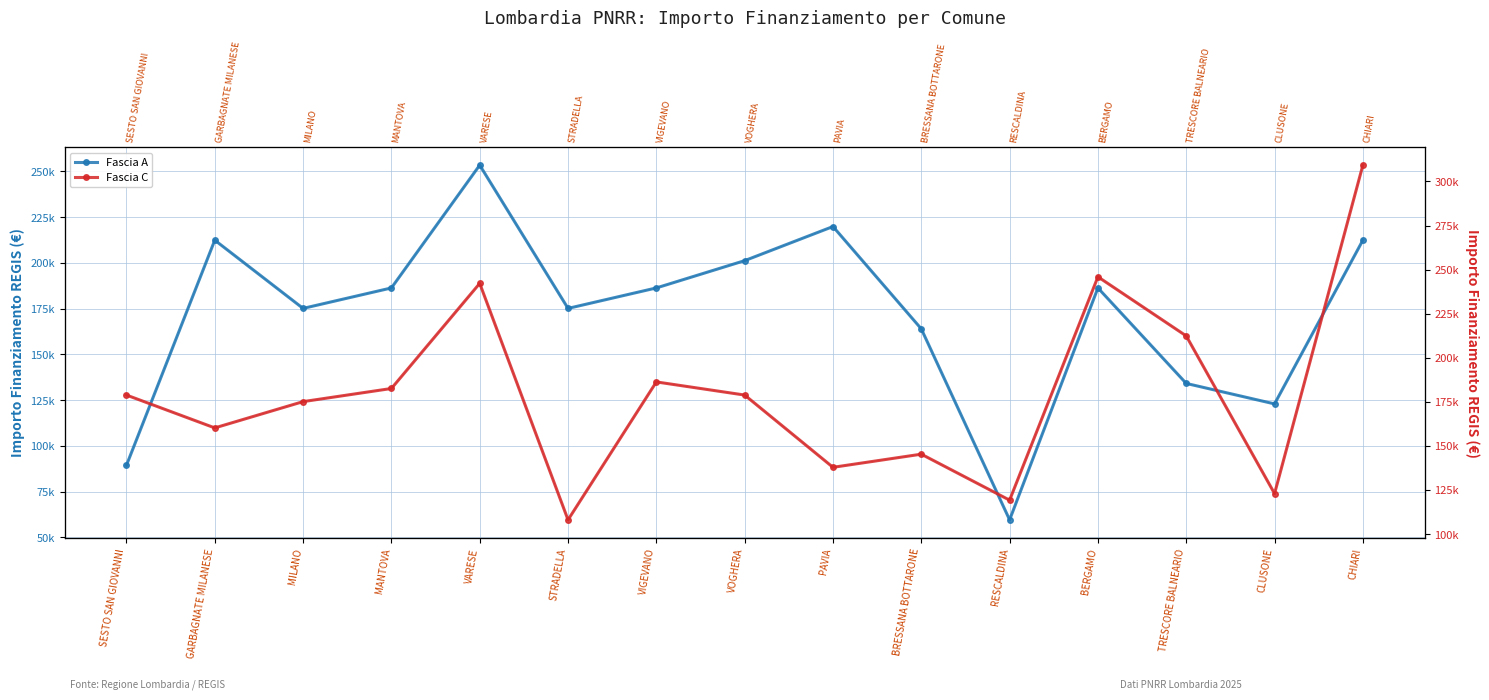

At which category does Fascia A reach its first local peak?

GARBAGNATE MILANESE